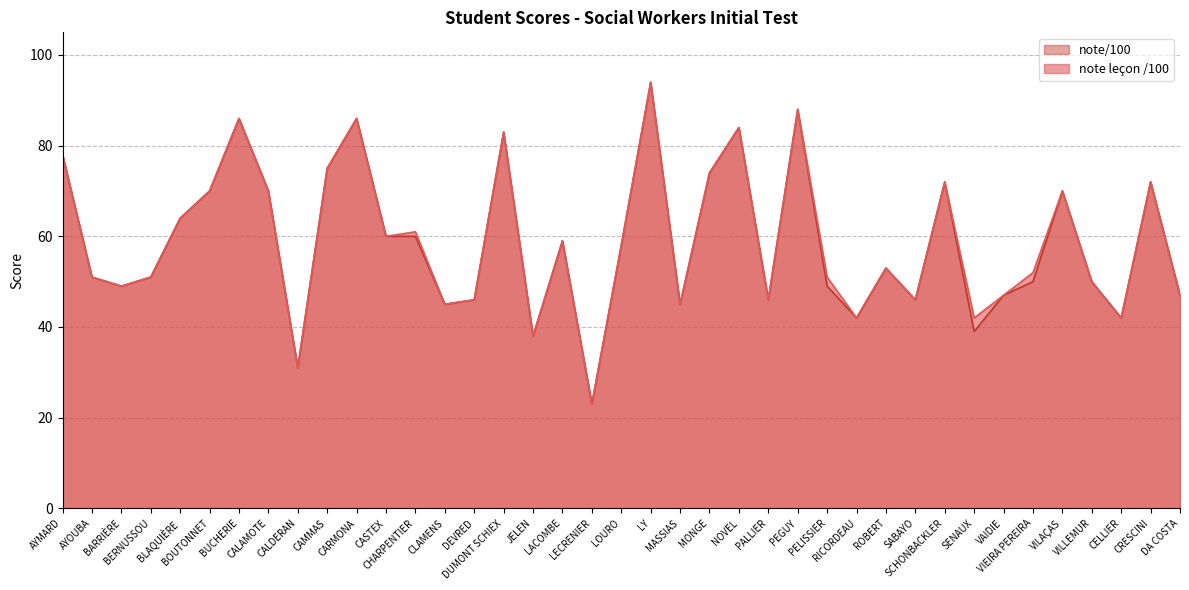

Where does the note leçon /100 series first go above 53?

AYMARD